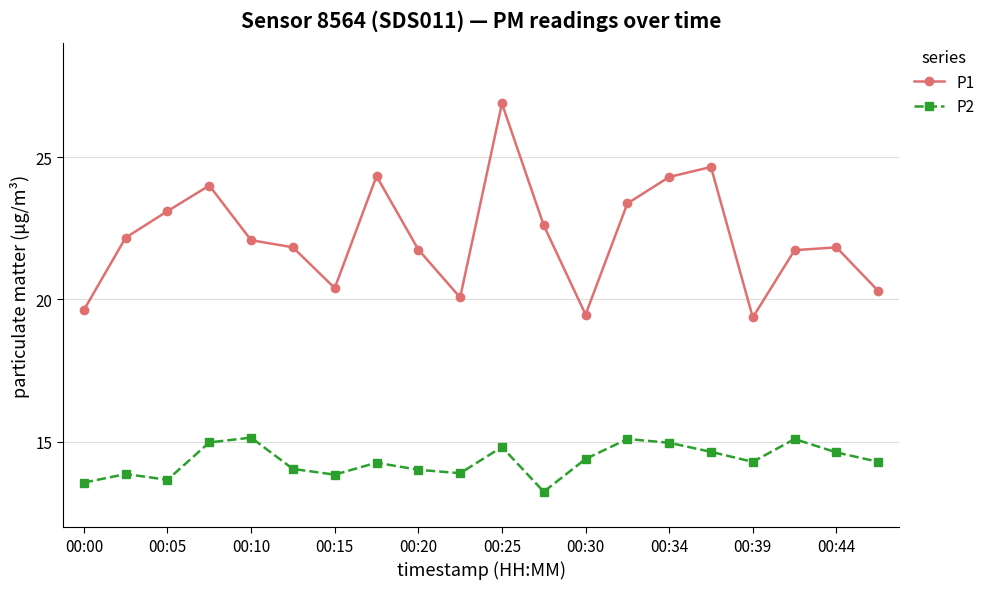

What is the lowest value of the P1 series?

19.4